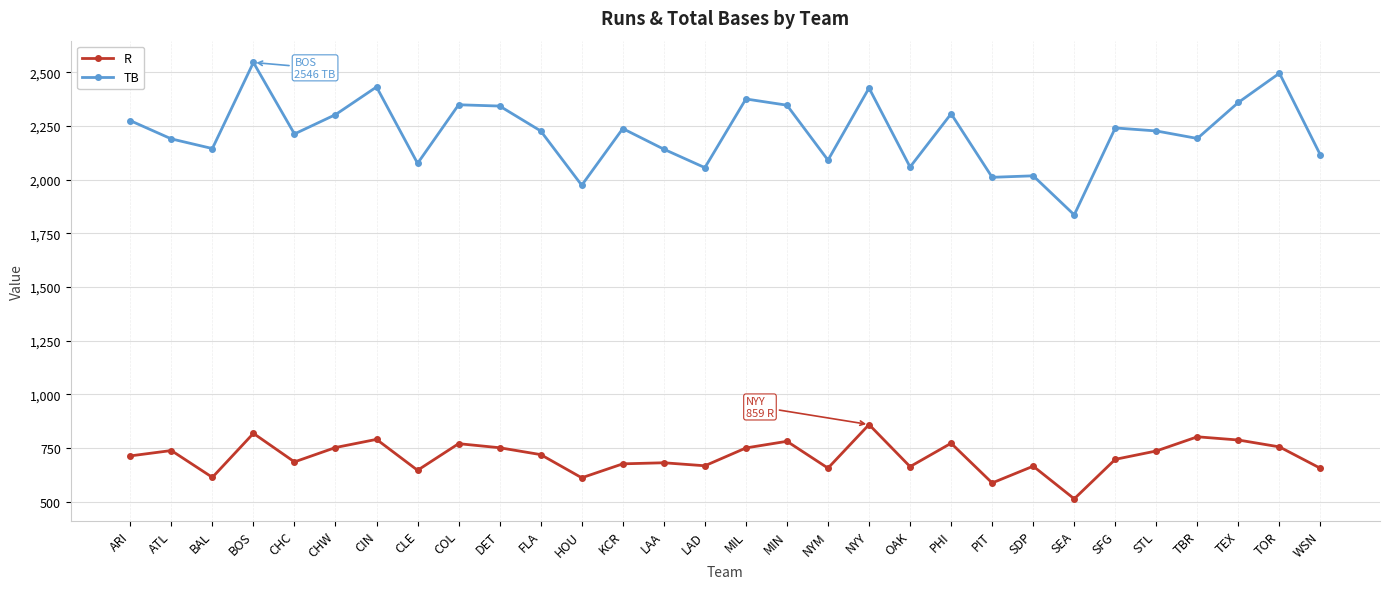

What is the label of the 24th point from the right?

CIN